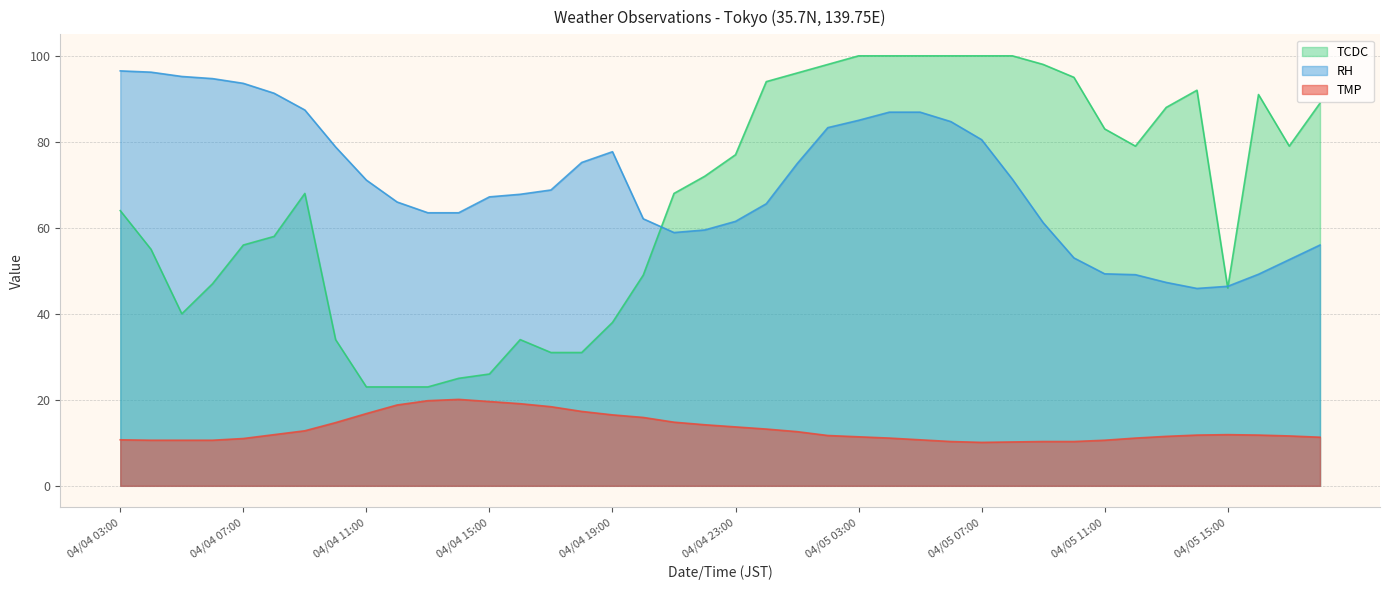

Where does the TCDC series first go above 72?

04/04 23:00